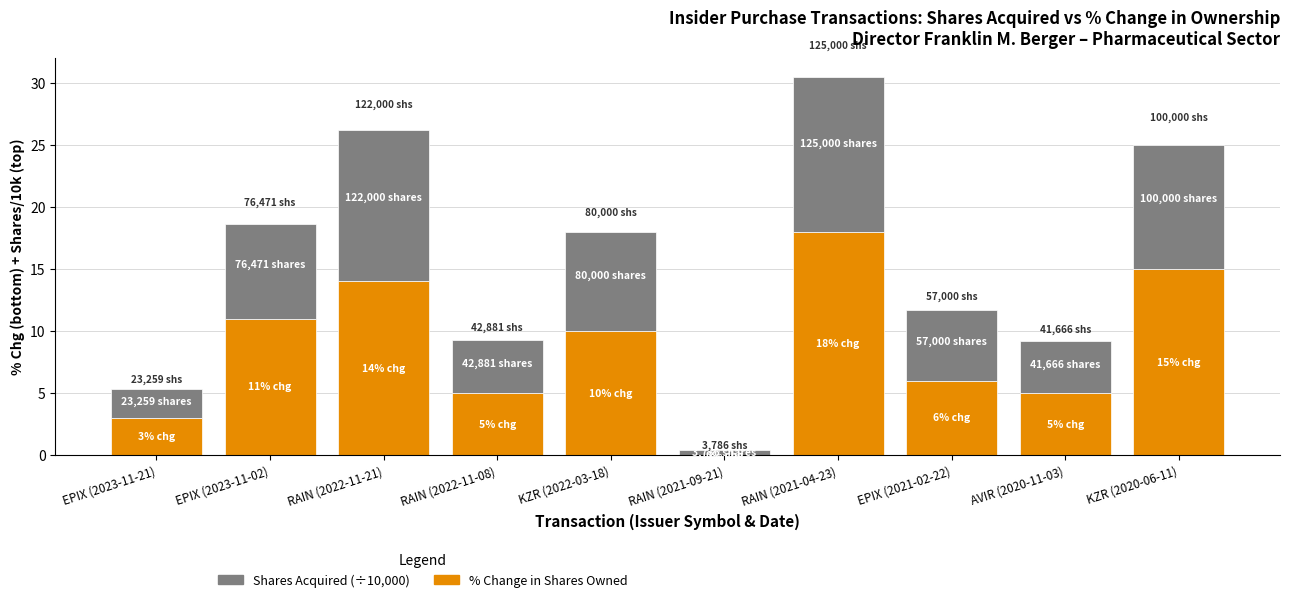

What is the total value across all series at AVIR (2020-11-03)?

9.2